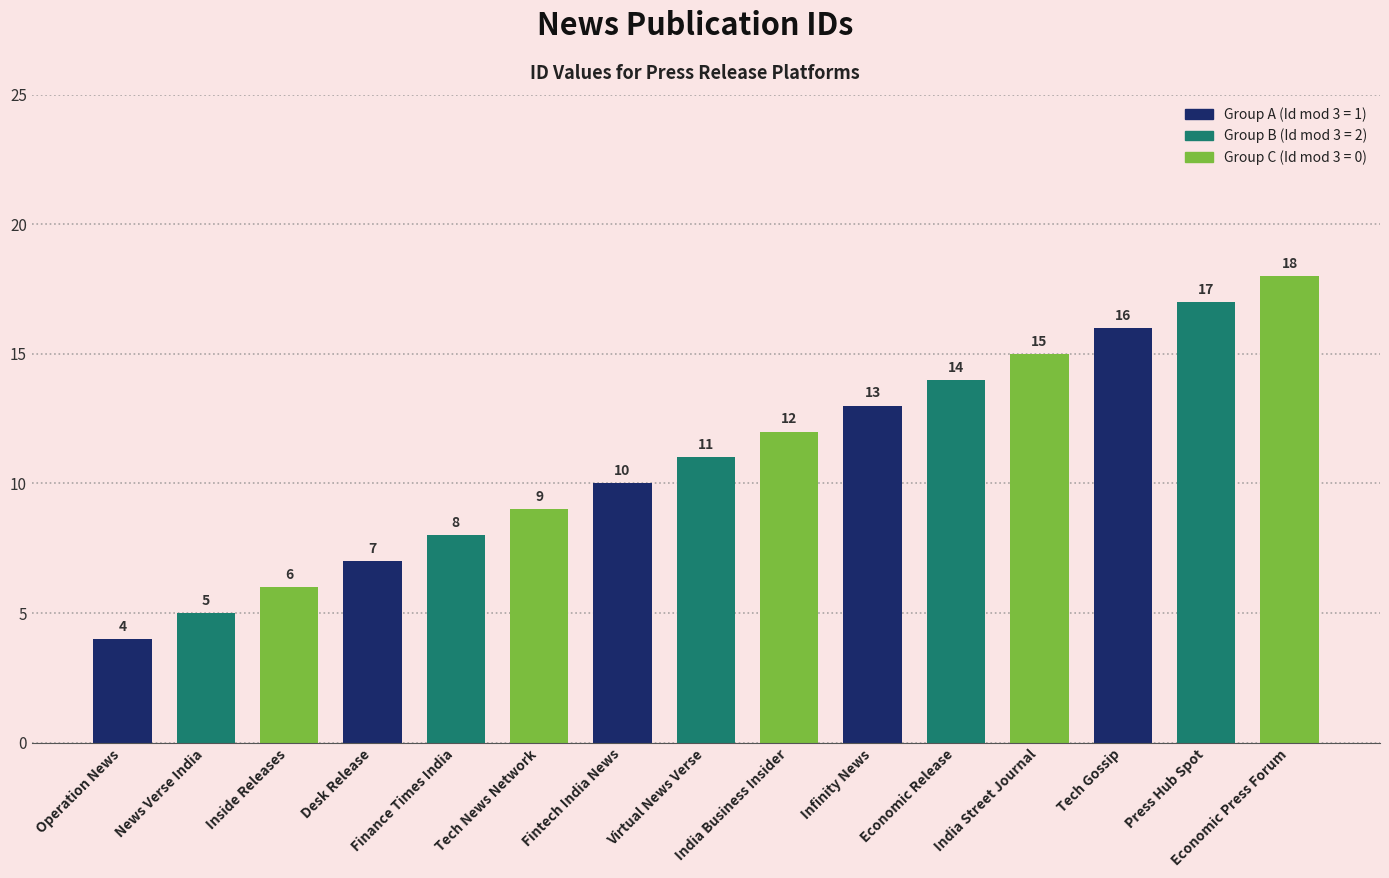

Reading left to right, list all the values displayed in this chart.

Operation News=4	News Verse India=5	Inside Releases=6	Desk Release=7	Finance Times India=8	Tech News Network=9	Fintech India News=10	Virtual News Verse=11	India Business Insider=12	Infinity News=13	Economic Release=14	India Street Journal=15	Tech Gossip=16	Press Hub Spot=17	Economic Press Forum=18